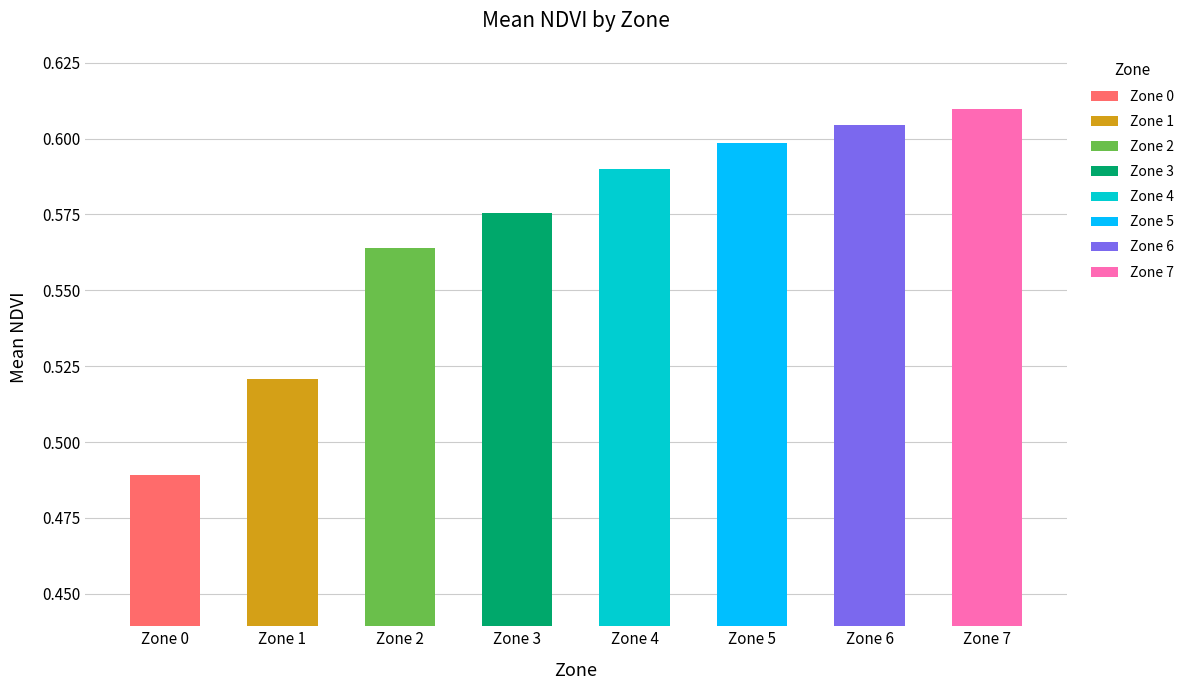

Does the chart contain any negative values?

No